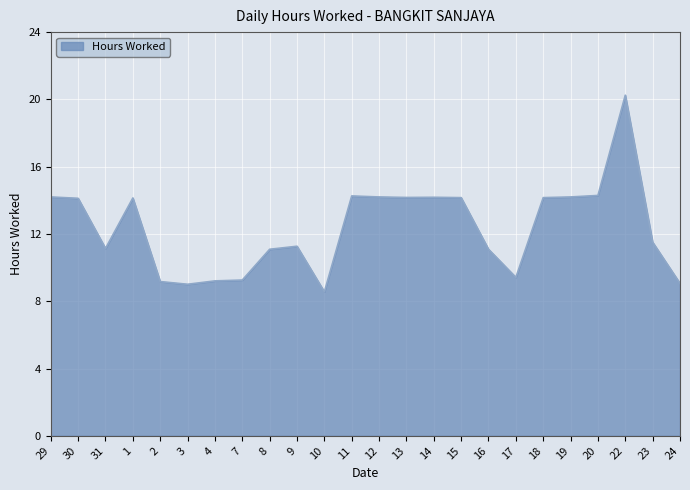

Which label corresponds to the smallest value in the chart?

10